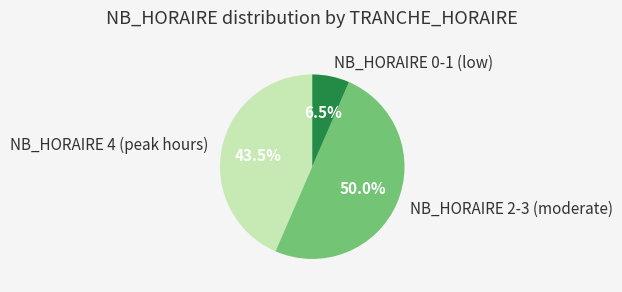

How many slices are in this pie chart?

3